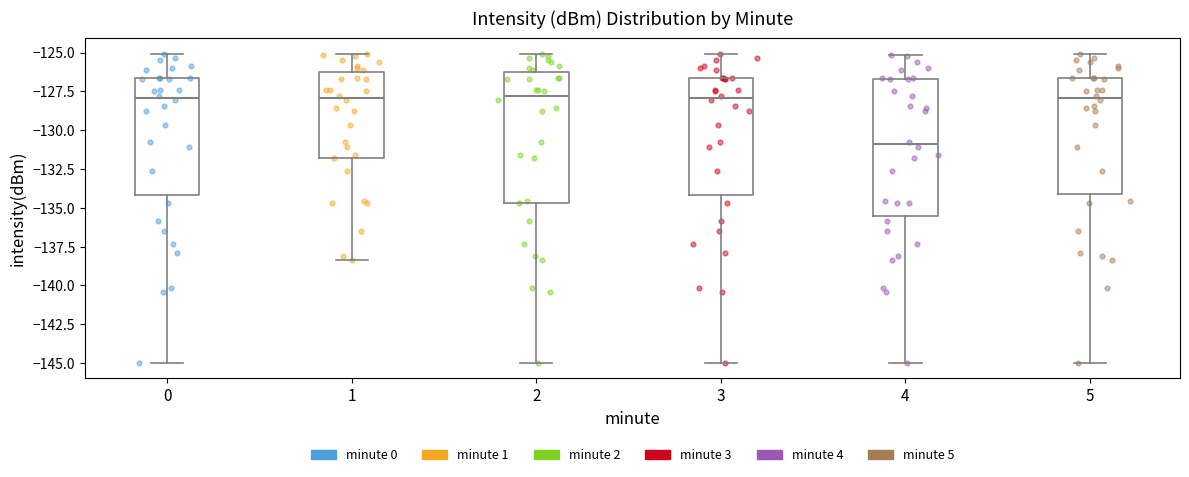

Reading left to right, transcribe this box plot: for each box, give where its median line is, the range the box spans, and where its two whiskers end, as read against the y-axis. The values are not printed on the chart, so give them approximately, as read against the axis.

0: median -128.0, box -134.0 to -126.5, whiskers -145.0 to -125.0
1: median -128.0, box -132.0 to -126.0, whiskers -138.5 to -125.0
2: median -128.0, box -134.5 to -126.0, whiskers -145.0 to -125.0
3: median -128.0, box -134.0 to -126.5, whiskers -145.0 to -125.0
4: median -131.0, box -135.5 to -126.5, whiskers -145.0 to -125.0
5: median -128.0, box -134.0 to -126.5, whiskers -145.0 to -125.0